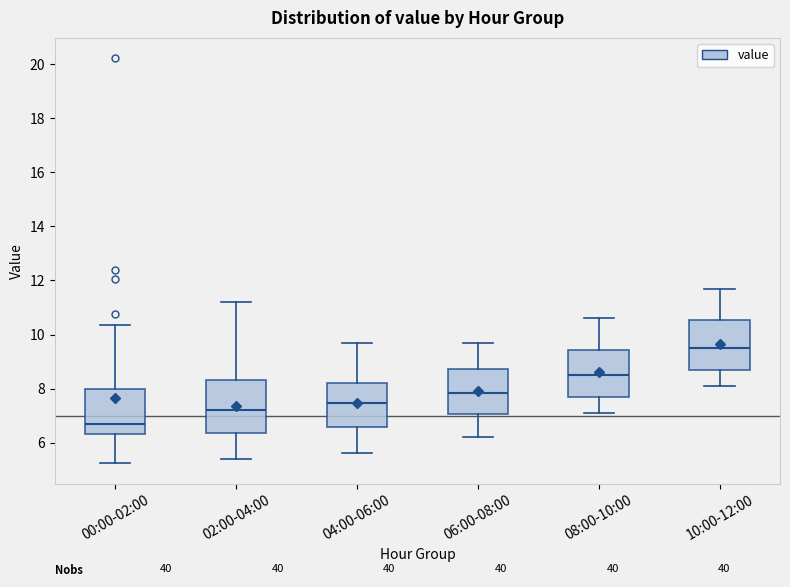

Which box's median line is the lowest?

00:00-02:00